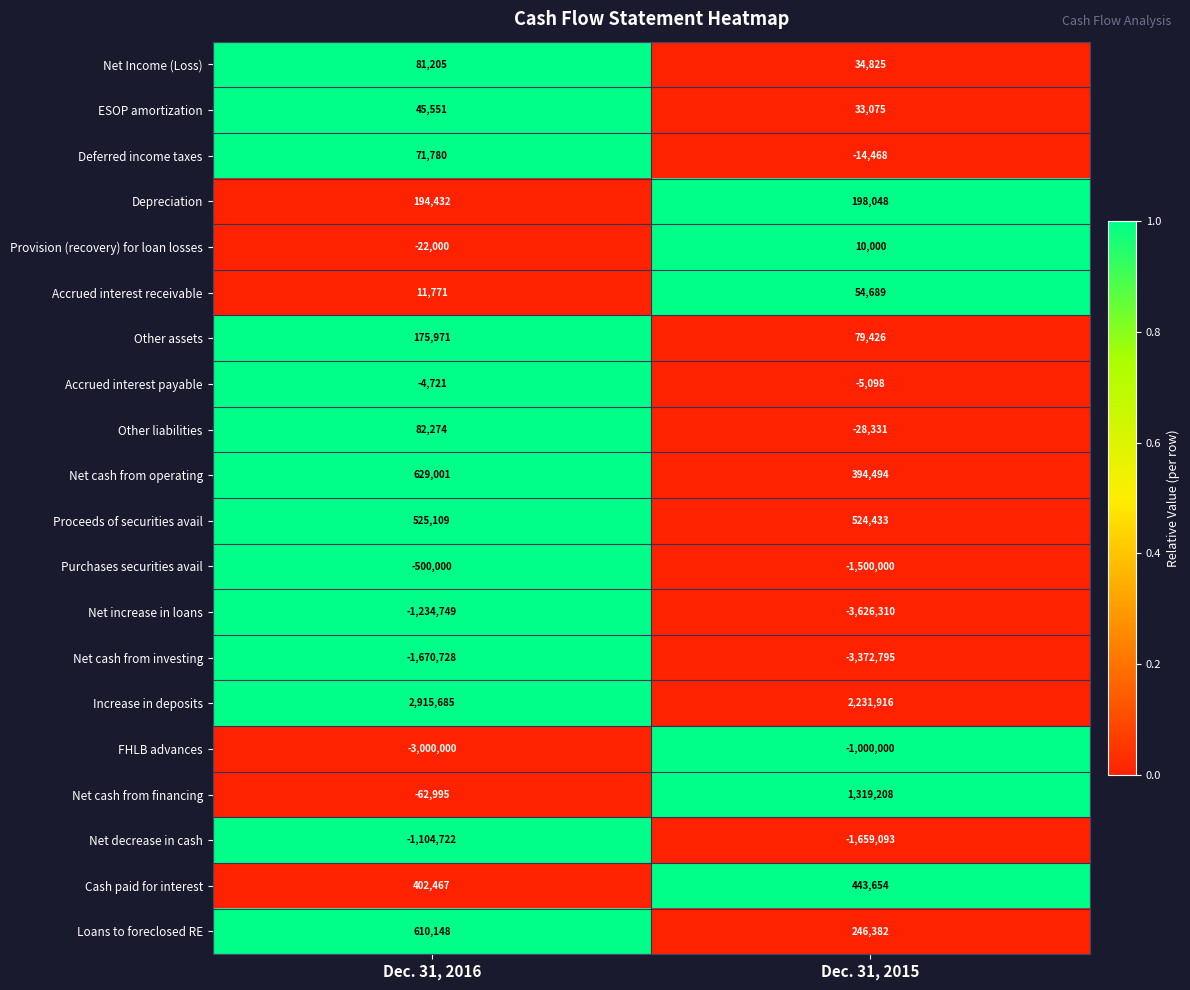

Which series changed the most between Dec. 31, 2016 and Dec. 31, 2015?

Net increase in loans